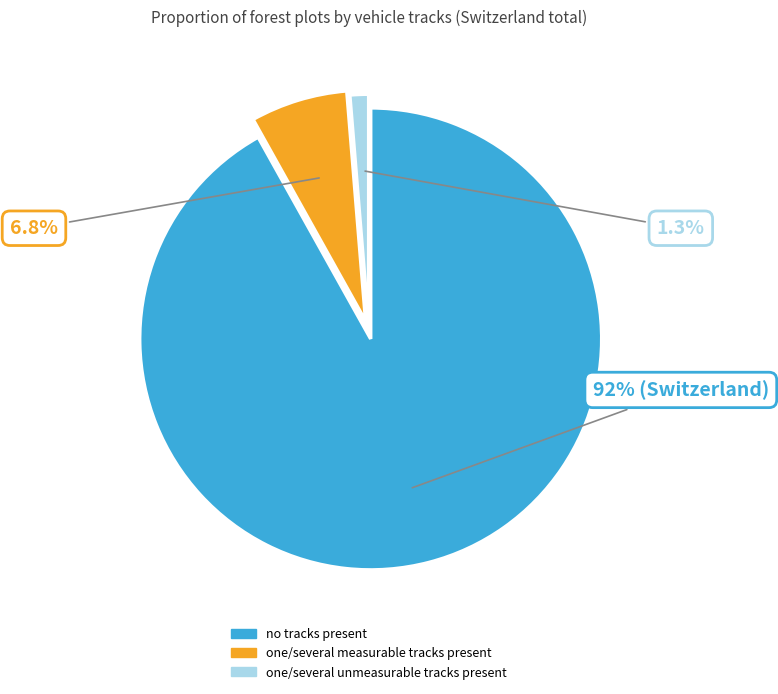

Count the number of slices in the pie.

3